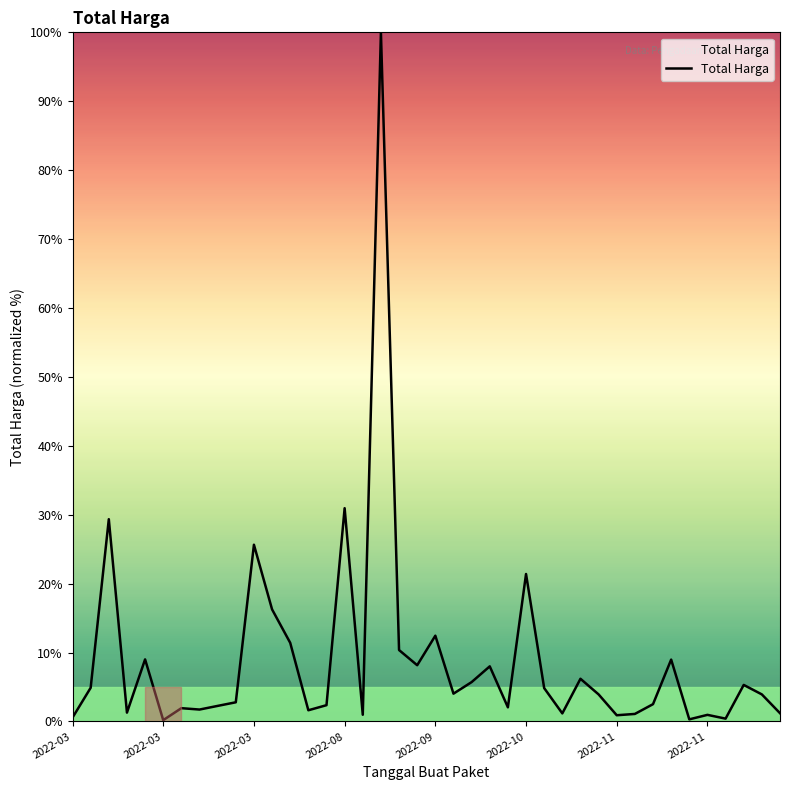

What is the maximum value shown in the chart?

100.0